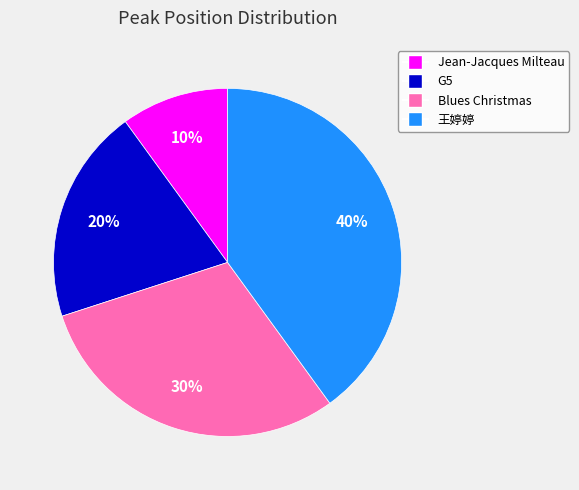

Which has a higher value, G5 or 王婷婷?

王婷婷